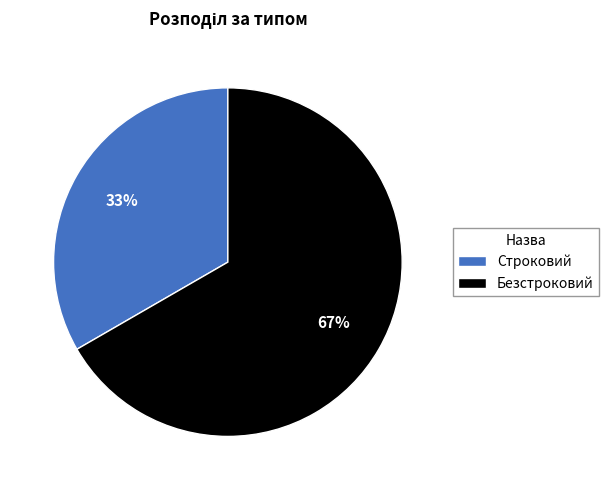

To the nearest percent, what is the average slice percentage?

50%